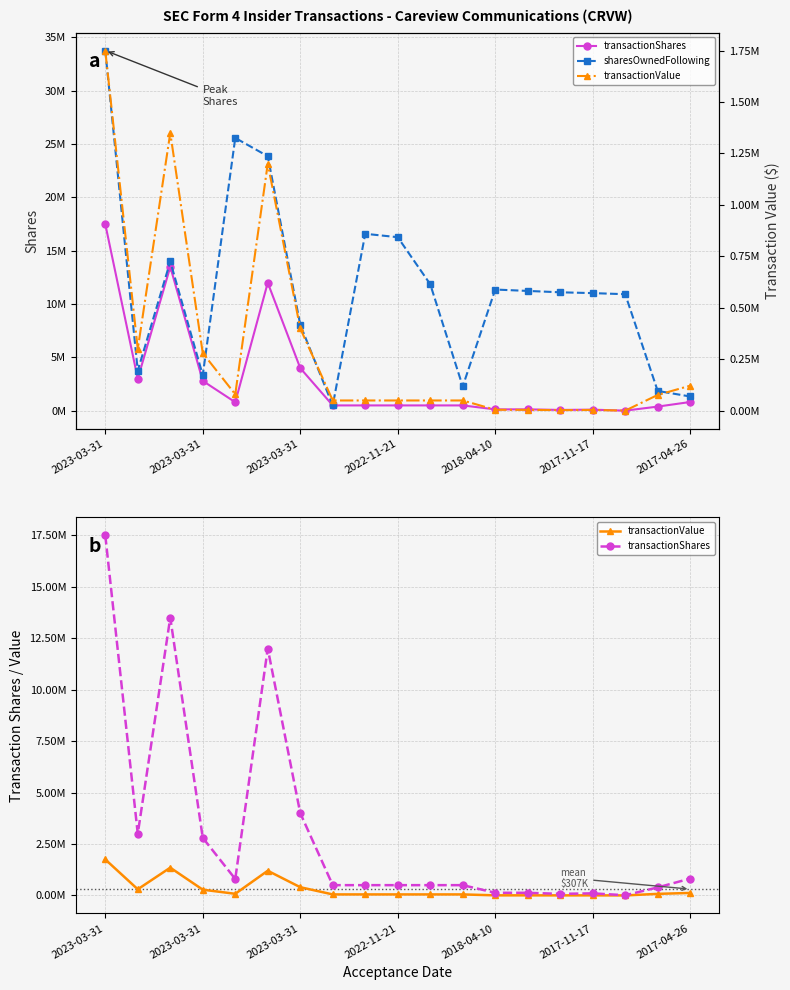

True or false: transactionValue and transactionShares intersect in this chart.

False